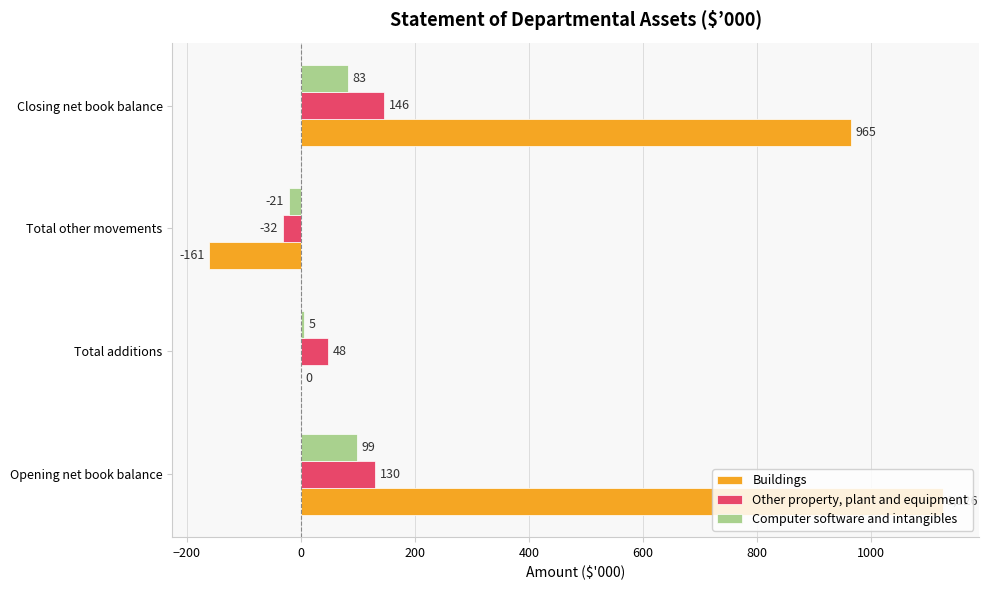

True or false: Buildings has a value of 1126 at Opening net book balance.

True